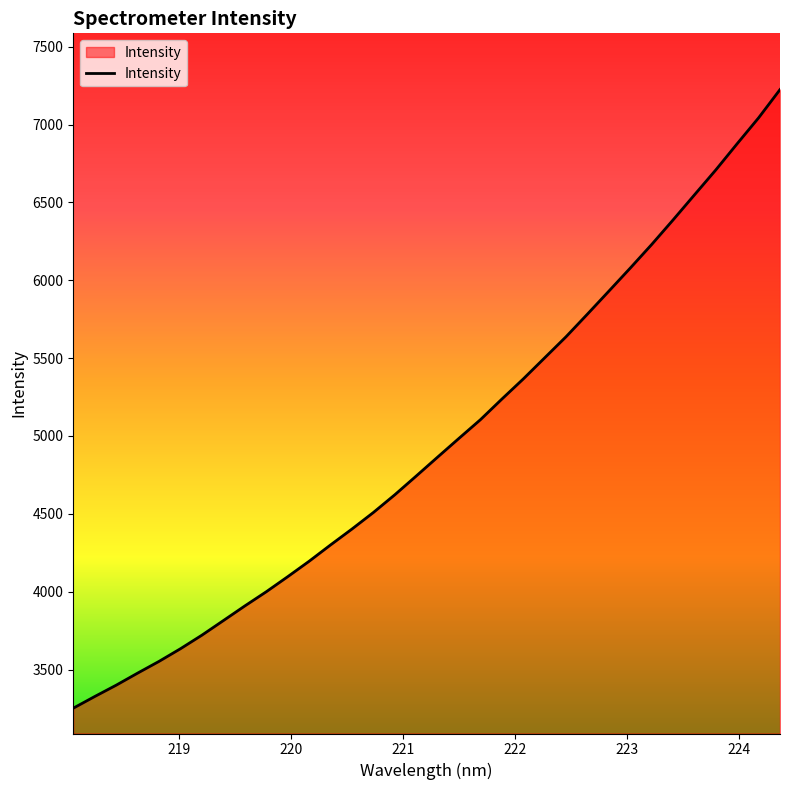

True or false: there are more than 0 points higher than both neighbors.

False